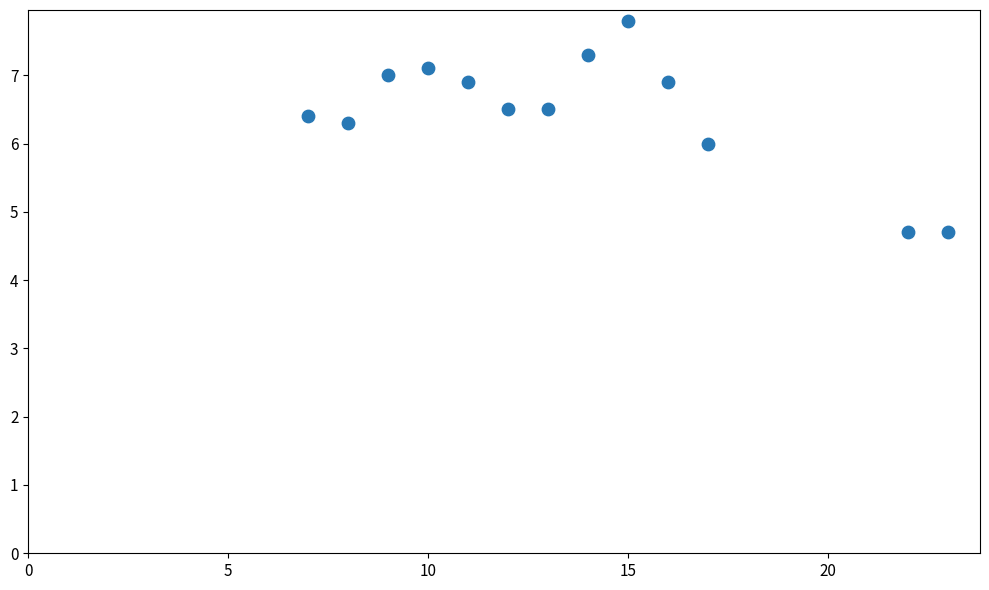

What is the range of Y values (max minus min)?

3.1